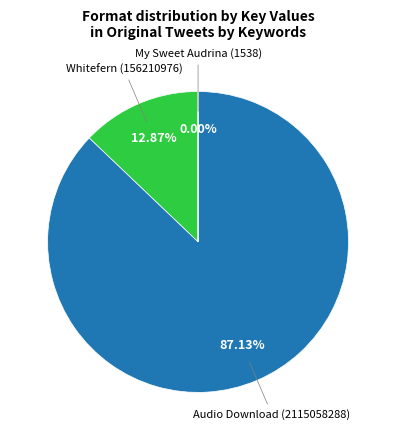

Is there a majority slice in this chart?

Yes